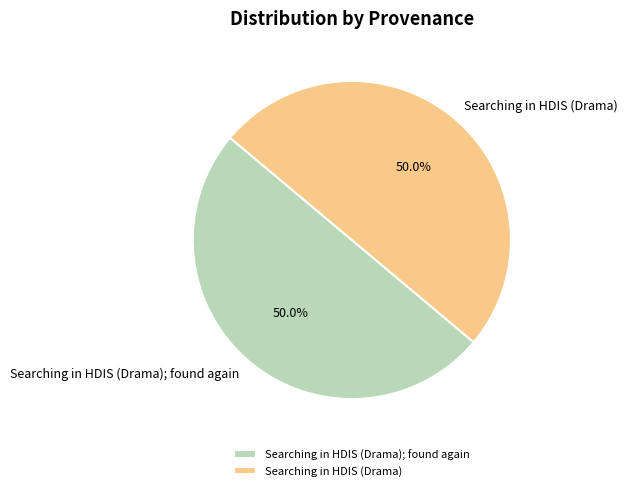

To the nearest percent, what is the combined percentage of Searching in HDIS (Drama) and Searching in HDIS (Drama); found again?

100%